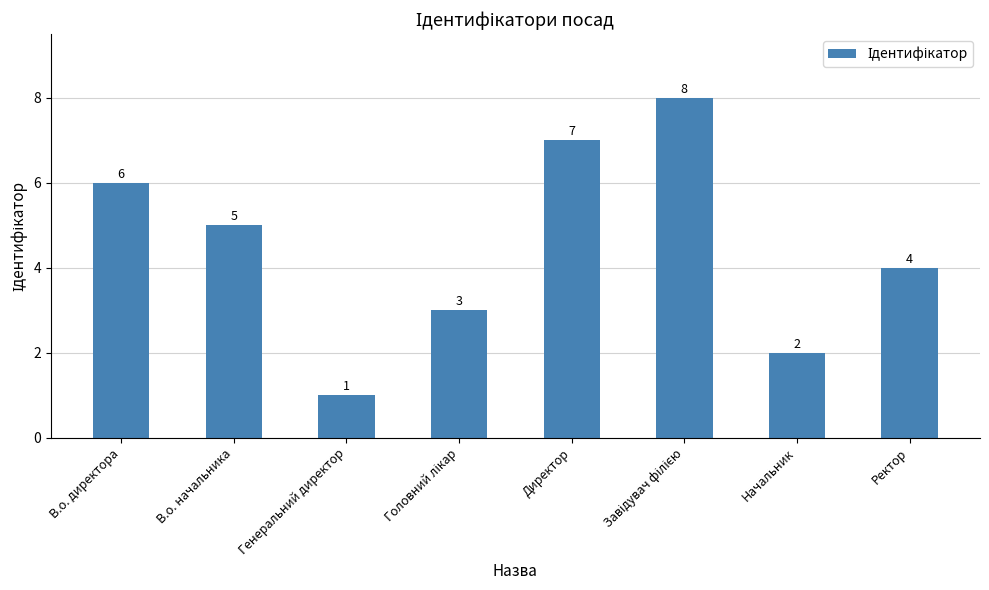

Is it true that the value at Начальник is 2?

True